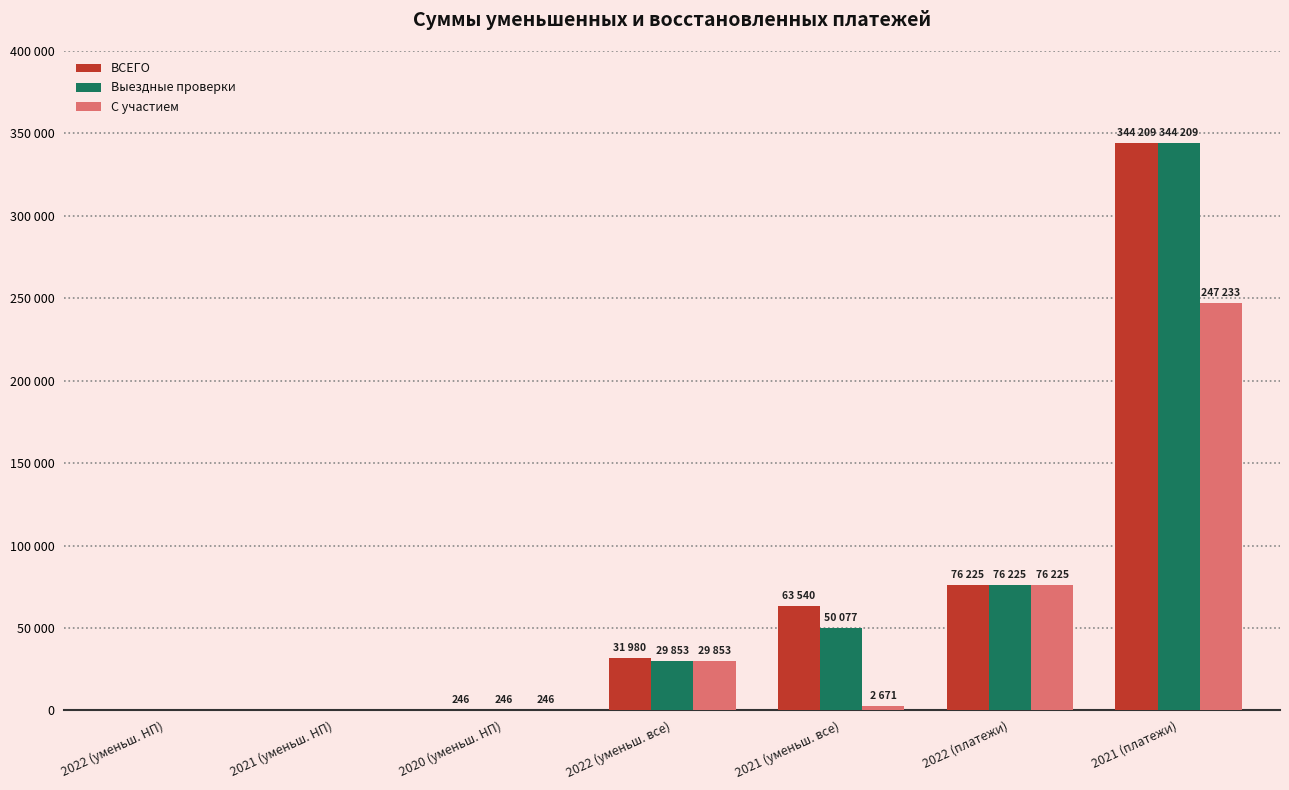

At how many categories does at least one series exceed 92864?

1